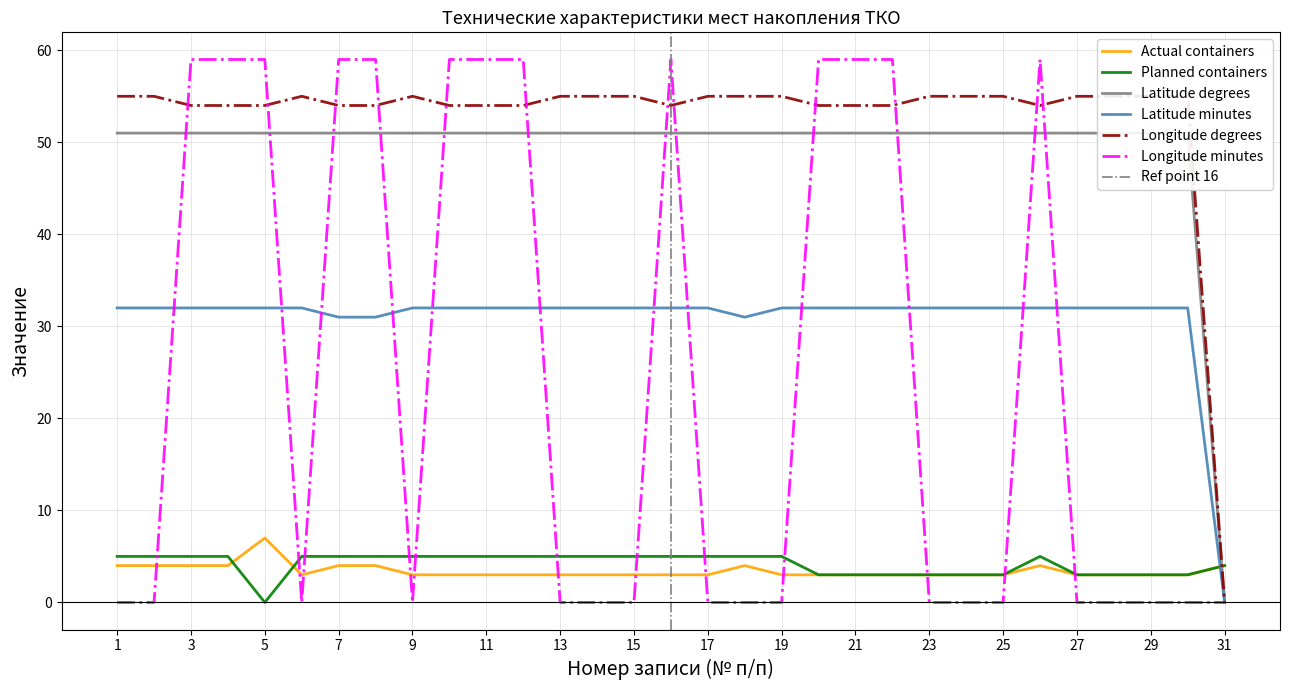

The value of Longitude minutes at 17 is -28. True or false?

False